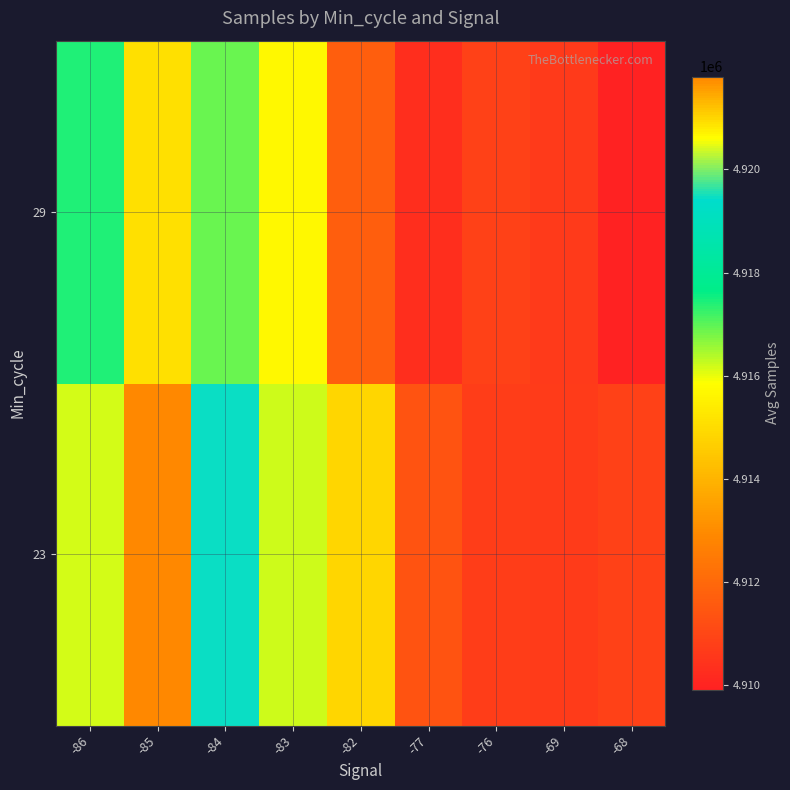

At how many categories does at least one series exceed 4913114?

5